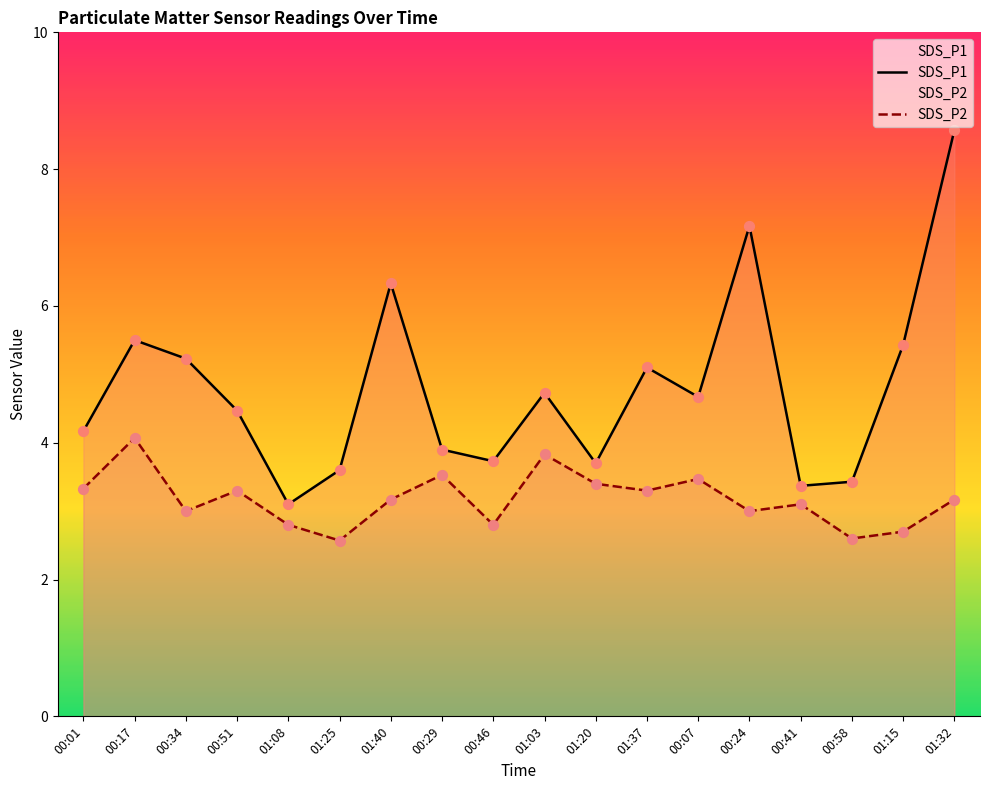

Which series has the largest total across all categories?

SDS_P1